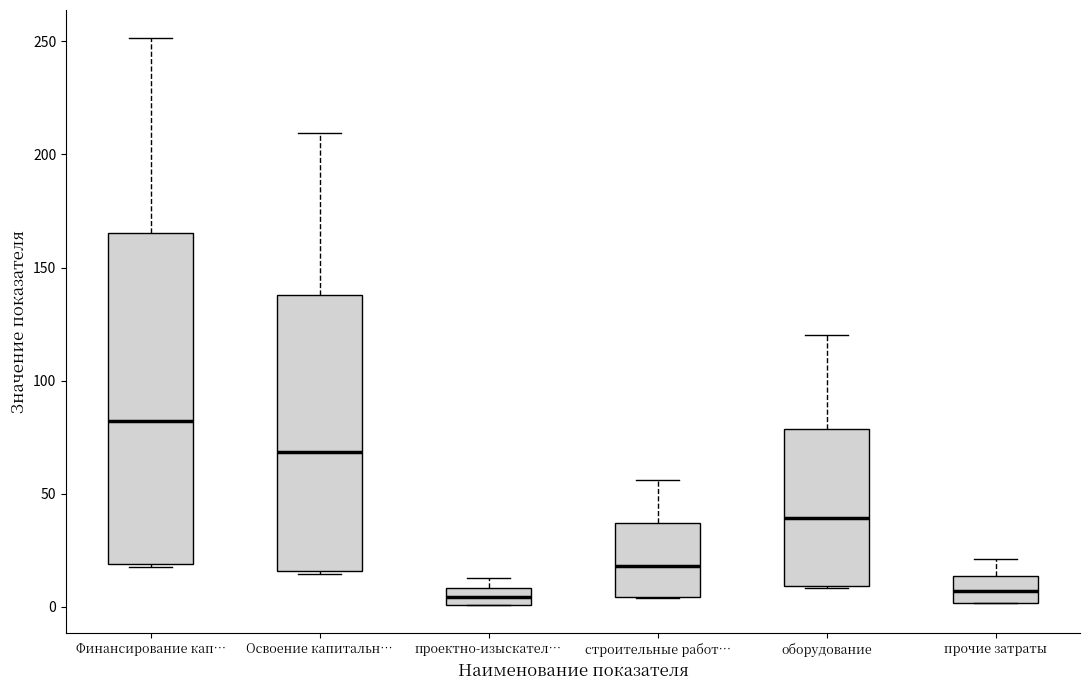

Comparing the boxes themselves (not the whiskers), which one is the tallest?

Финансирование кап…